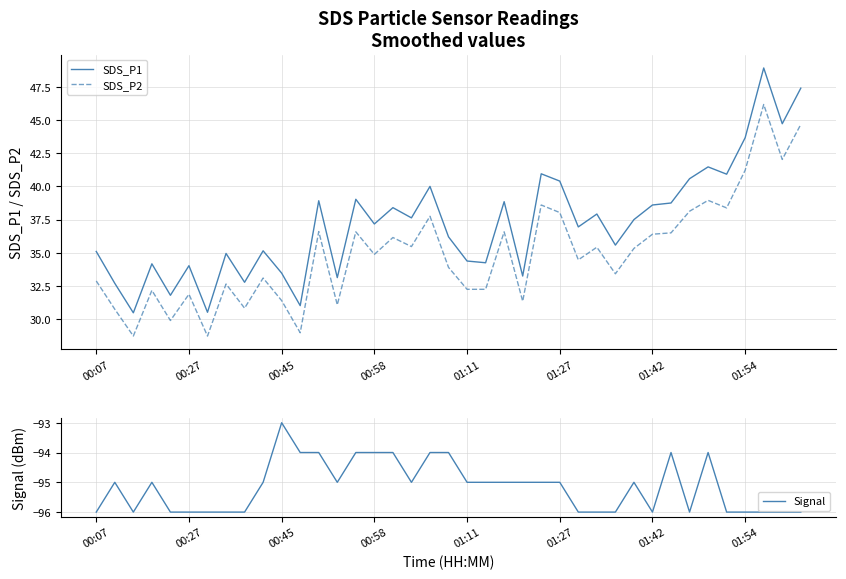

At 23, list the series in order from largest to smallest.

SDS_P1, SDS_P2, Signal